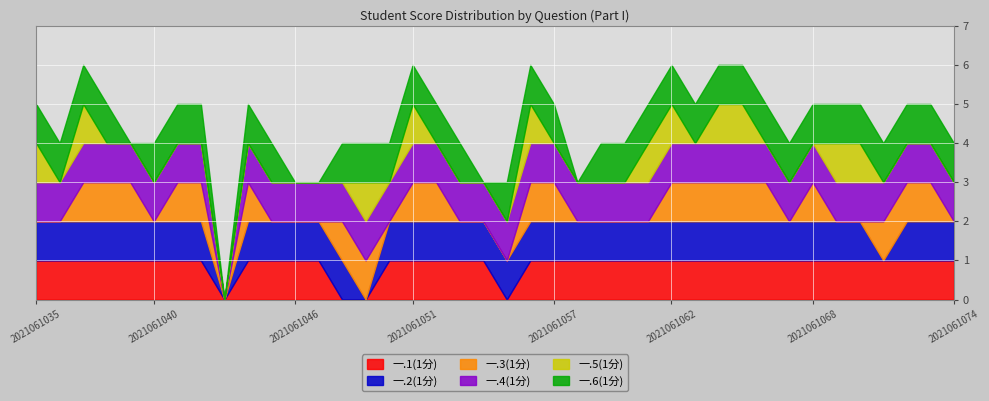

Which series changed the most between 2021061067 and 2021061073?

一.3(1分)